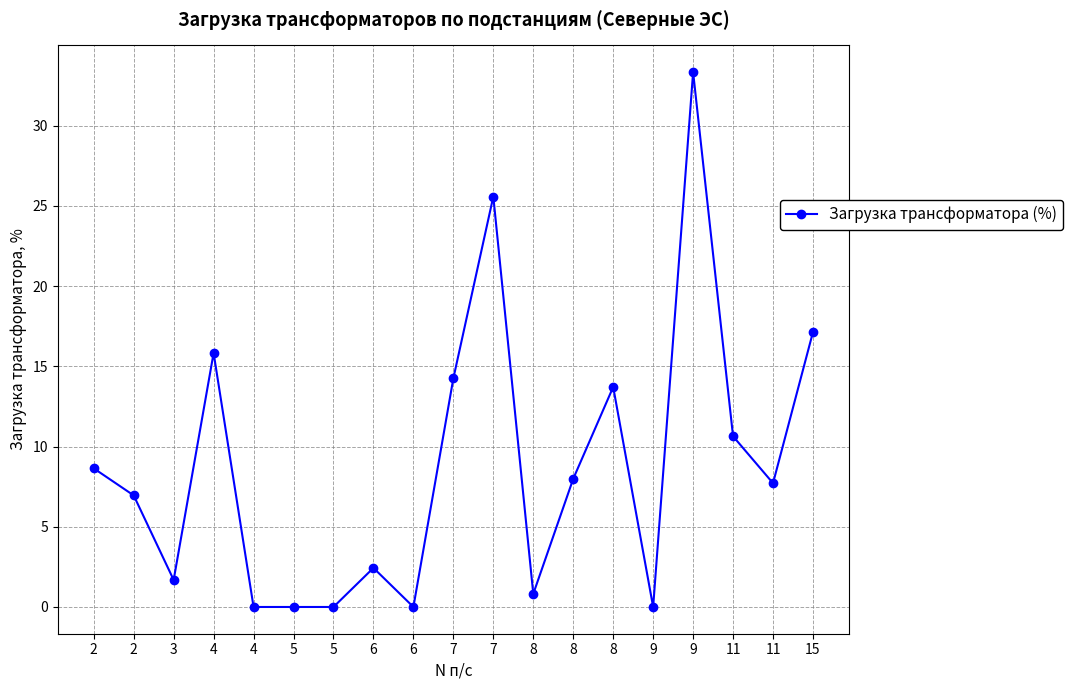

Read the value at 7.

14.2